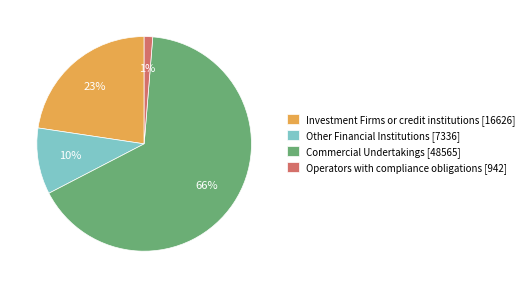

Between Commercial Undertakings and Investment Firms or credit institutions, which is larger?

Commercial Undertakings